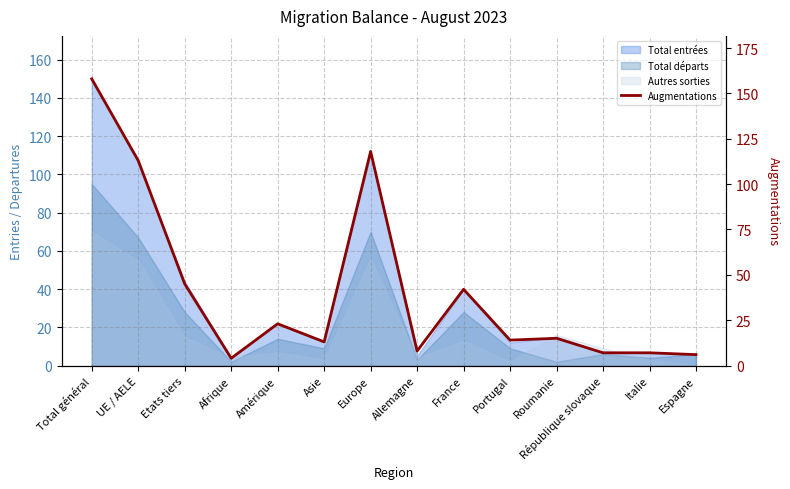

The chart shows a value of 6 at Amérique. True or false?

False